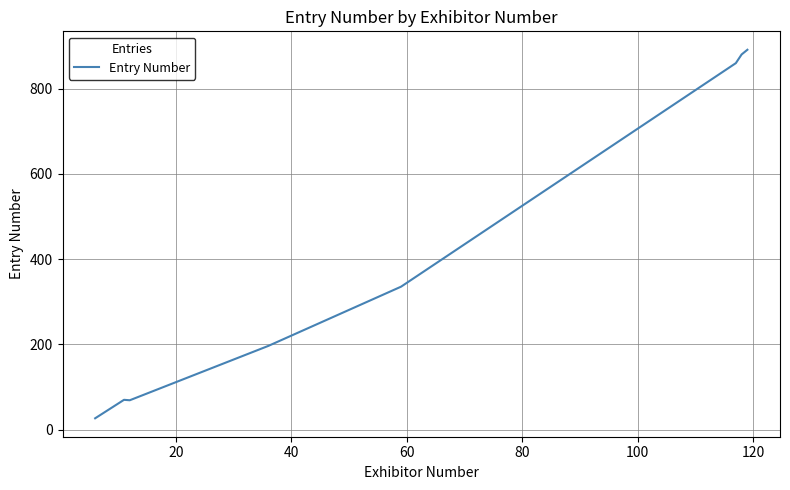

True or false: there are more than 2 points higher than both neighbors.

False